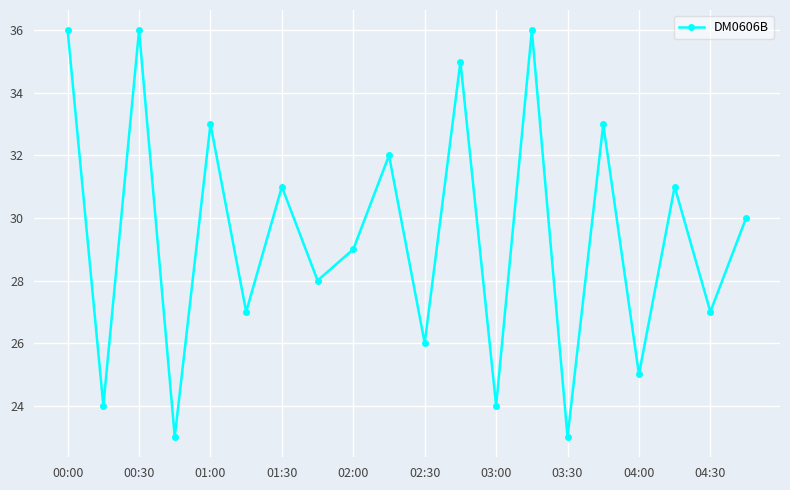

What is the value of the 7th point from the left?

31